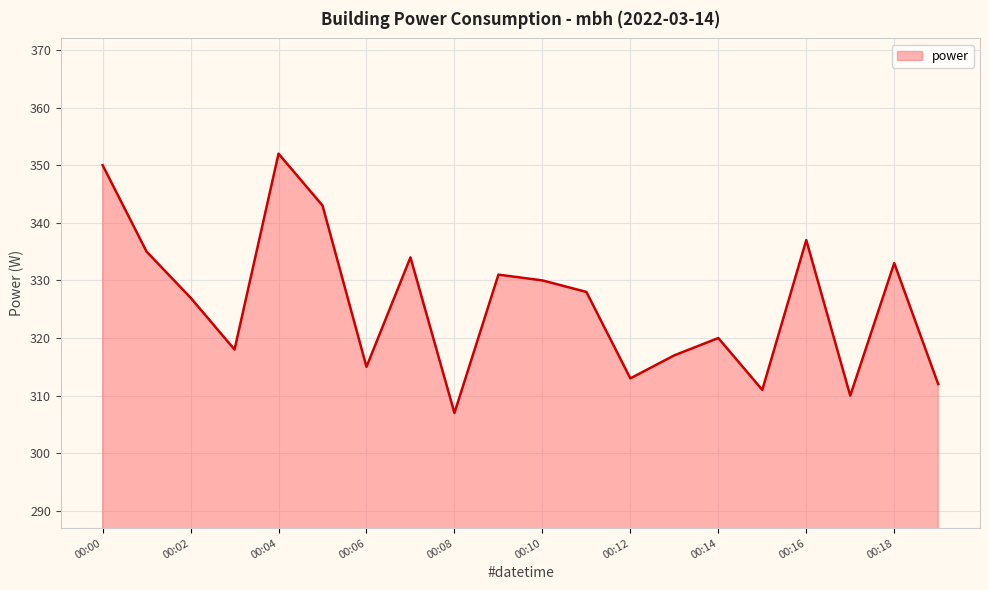

What is the difference between the maximum and minimum values?

45